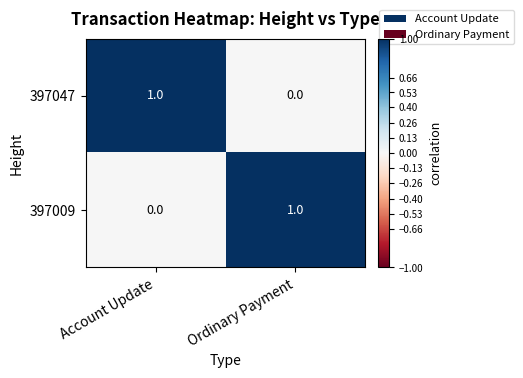

Rank the series at Account Update from lowest to highest value.

397009, 397047